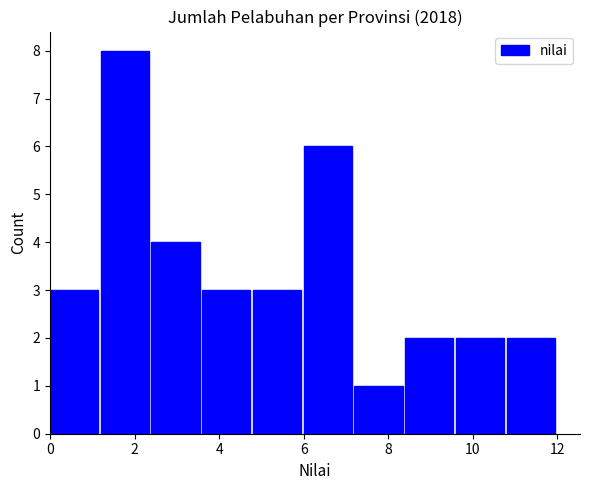

Reading left to right, list every bar in this chart as the range it spans on the x-axis followed by its height. The values are not printed on the chart, so give them approximately, as read against the axis.

0.0 to 1.2: 3
1.2 to 2.4: 8
2.4 to 3.6: 4
3.6 to 4.8: 3
4.8 to 6.0: 3
6.0 to 7.2: 6
7.2 to 8.4: 1
8.4 to 9.6: 2
9.6 to 10.8: 2
10.8 to 12.0: 2